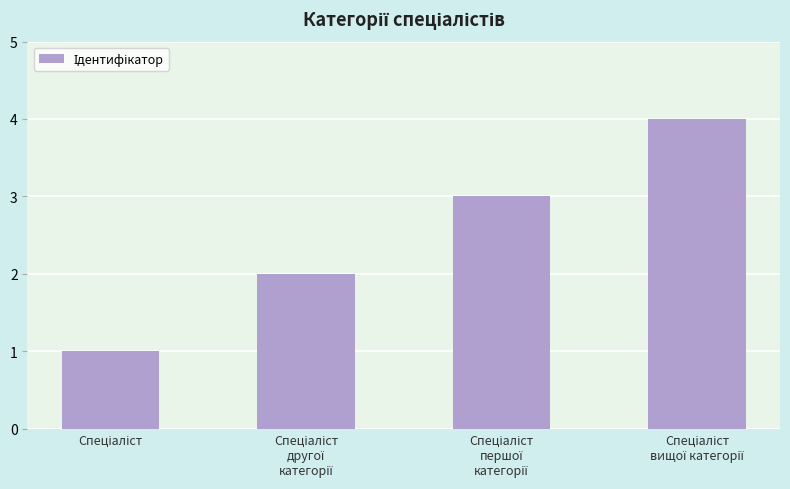

What is the greatest value displayed?

4